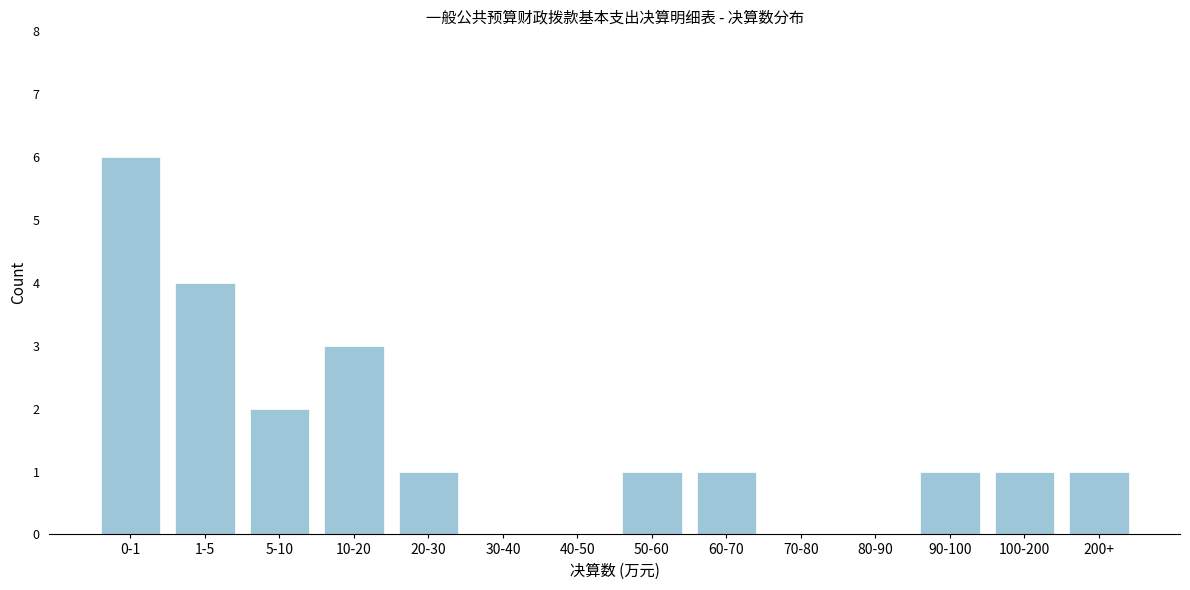

Reading right to left, transcribe all the data shown in this chart.

200+=1	100-200=1	90-100=1	80-90=0	70-80=0	60-70=1	50-60=1	40-50=0	30-40=0	20-30=1	10-20=3	5-10=2	1-5=4	0-1=6